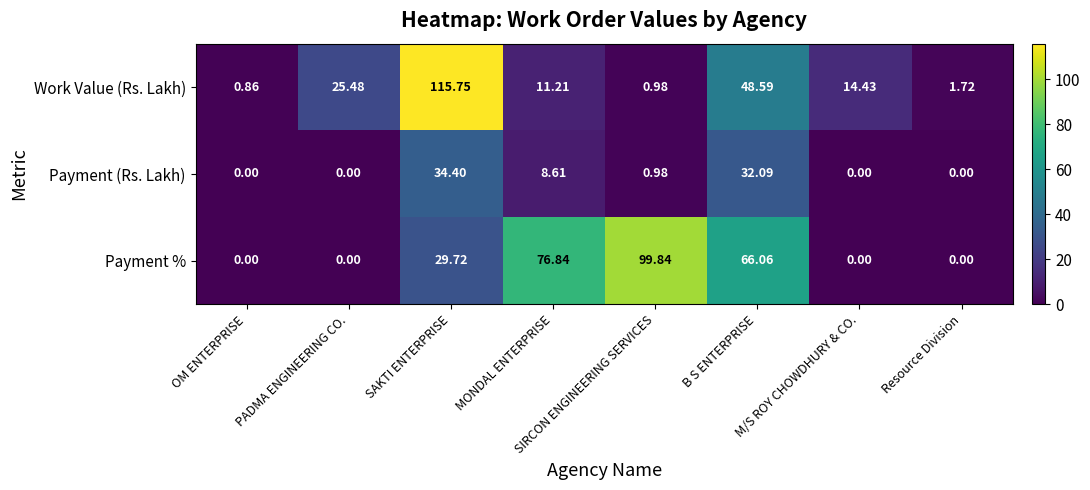

At how many categories does at least one series exceed 104?

1